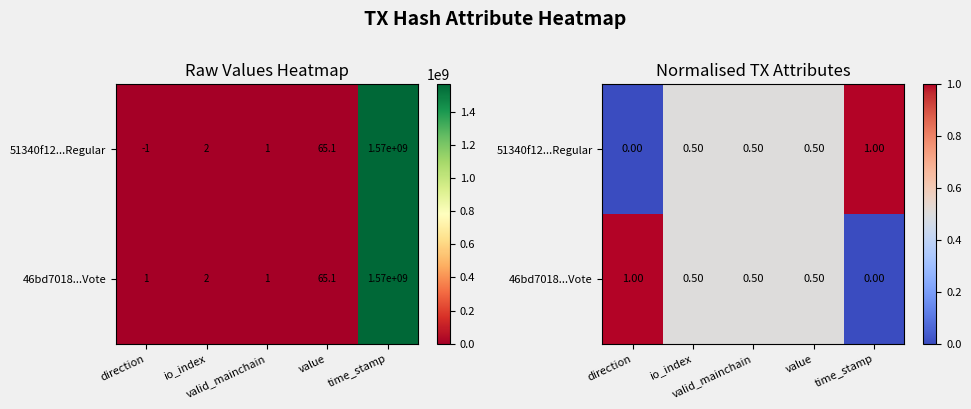

The 46bd7018...Vote series shows 0.5 at valid_mainchain. True or false?

True